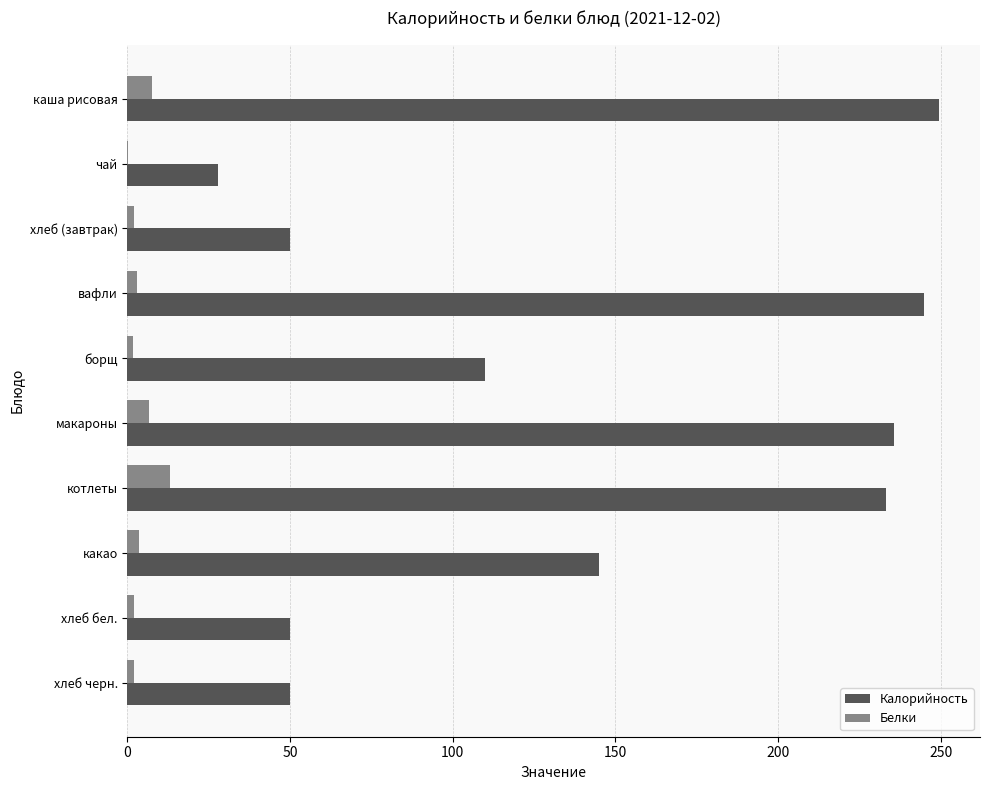

What is the maximum value shown in the chart?

249.6